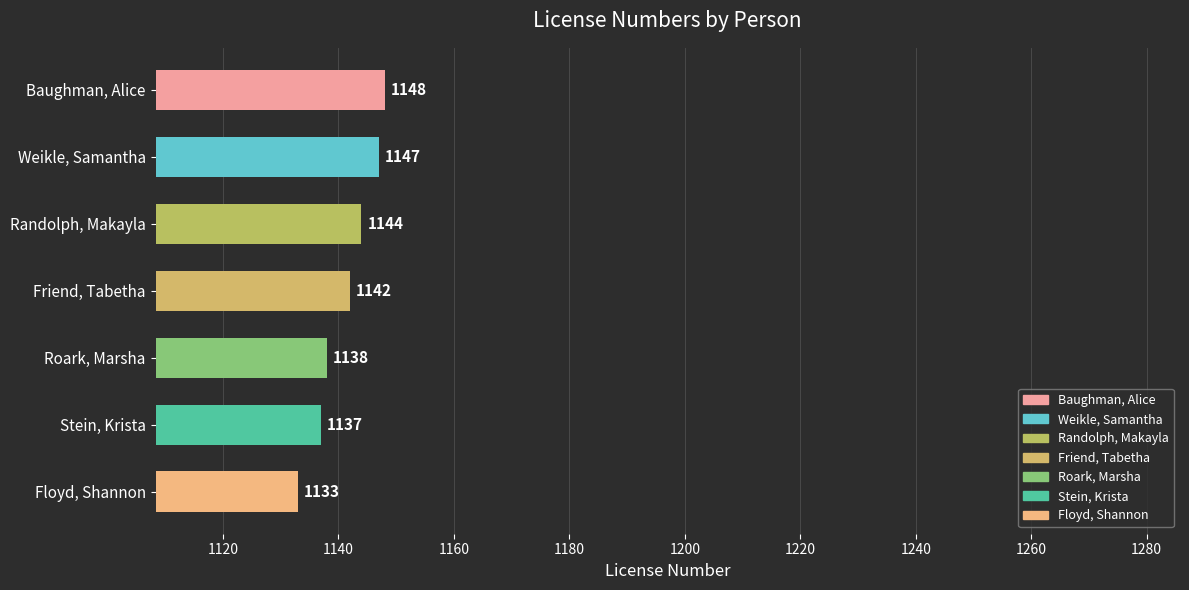

The value at Weikle, Samantha is 1704. True or false?

False